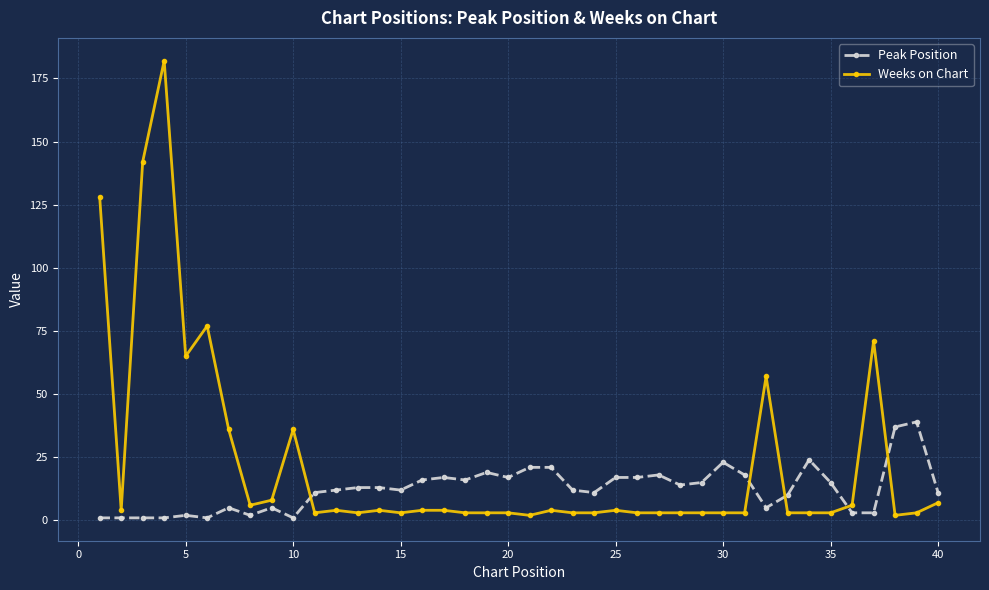

List the series in order of their peak value, lowest first.

Peak Position, Weeks on Chart